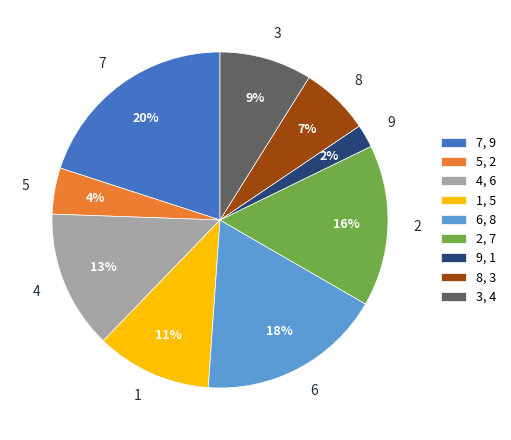

Does 3 account for over 50% of the chart?

No